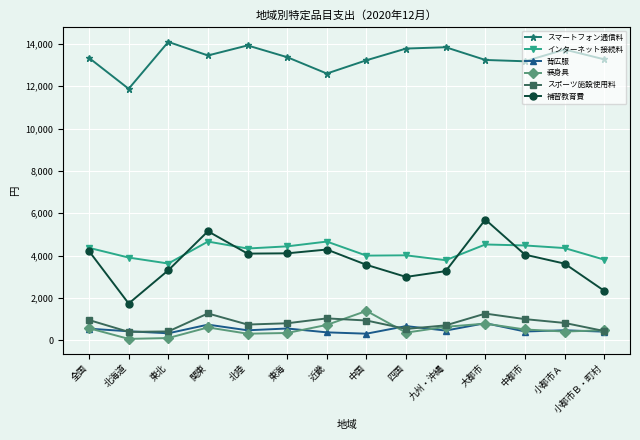

What position from the right is 小都市Ａ?

2